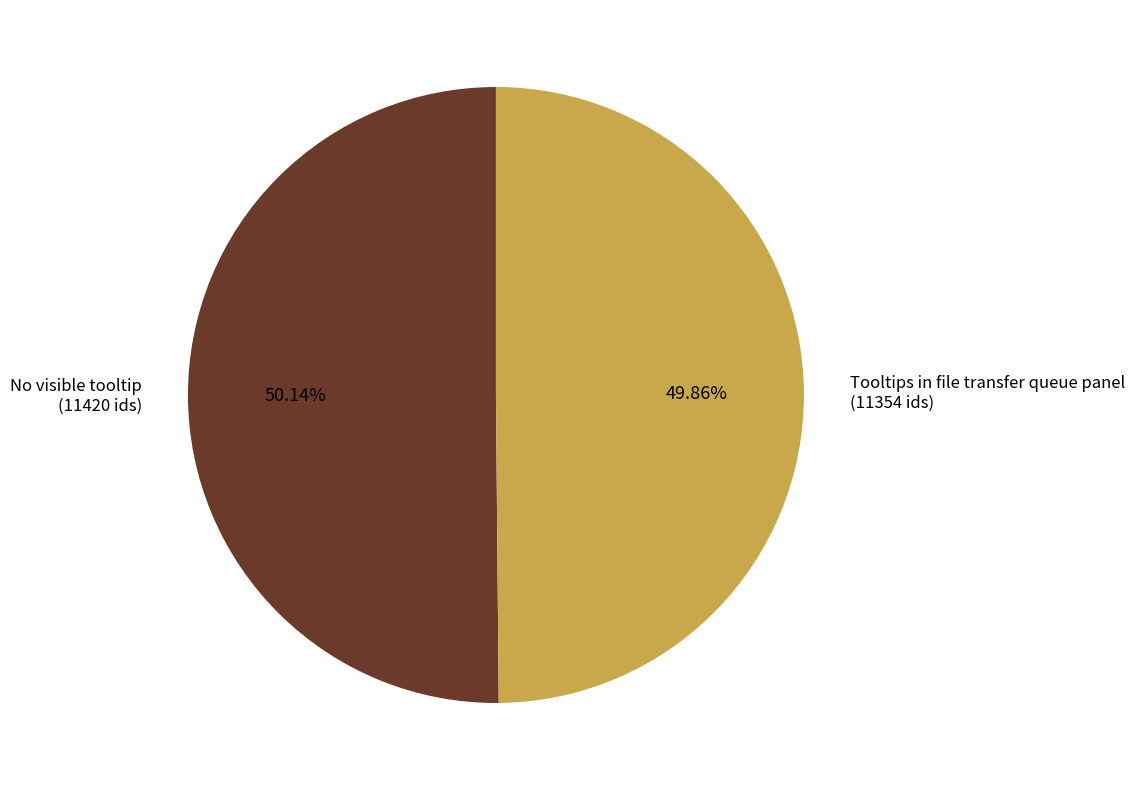

What is the total percentage of Tooltips in file transfer queue panel and No visible tooltip?

100.0%